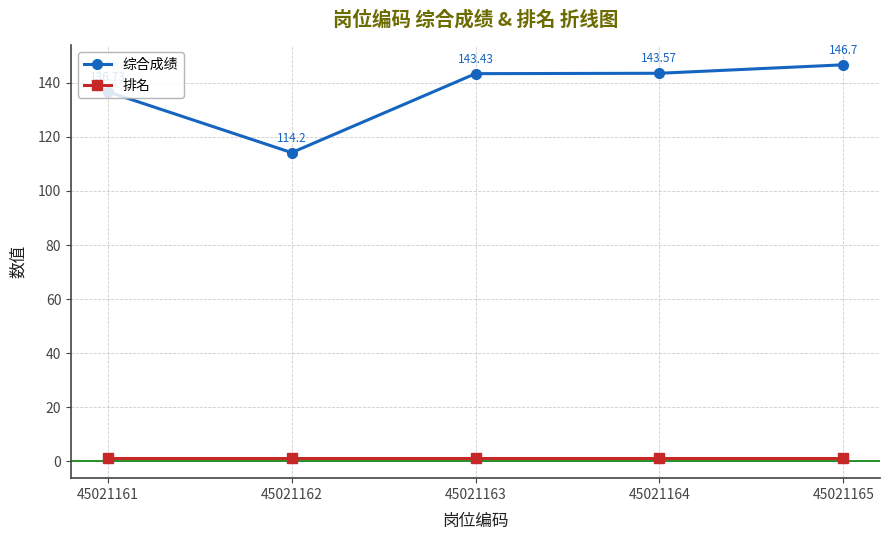

Which series has the largest total across all categories?

综合成绩